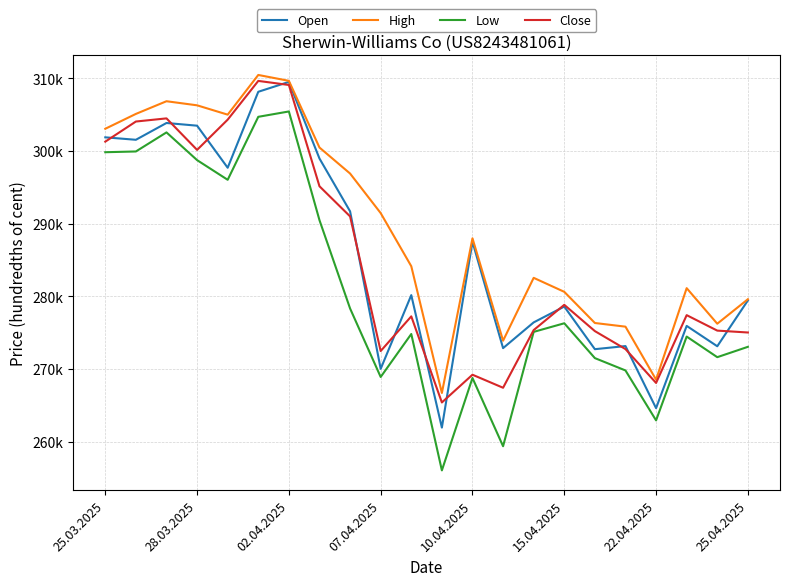

Reading left to right, list all the values displayed in this chart.

Open: 301890	301553	303865	303494	297701	308163	309520	298972	291702	270011	280162	261921	287512	272864	276409	278586	272719	273148	264597	275927	273122	279432
High: 303070	305115	306861	306299	305014	310479	309670	300486	296906	291459	284143	266687	287987	273889	282543	280617	276324	275821	268526	281122	276226	279597
Low: 299841	299944	302570	298753	296043	304715	305453	290481	278325	268893	274809	256030	268752	259356	275101	276286	271490	269791	262916	274456	271619	273043
Close: 301298	304067	304500	300162	304325	309660	309100	295152	291005	272463	277239	265383	269203	267408	275349	278827	275208	272733	268071	277406	275277	275017